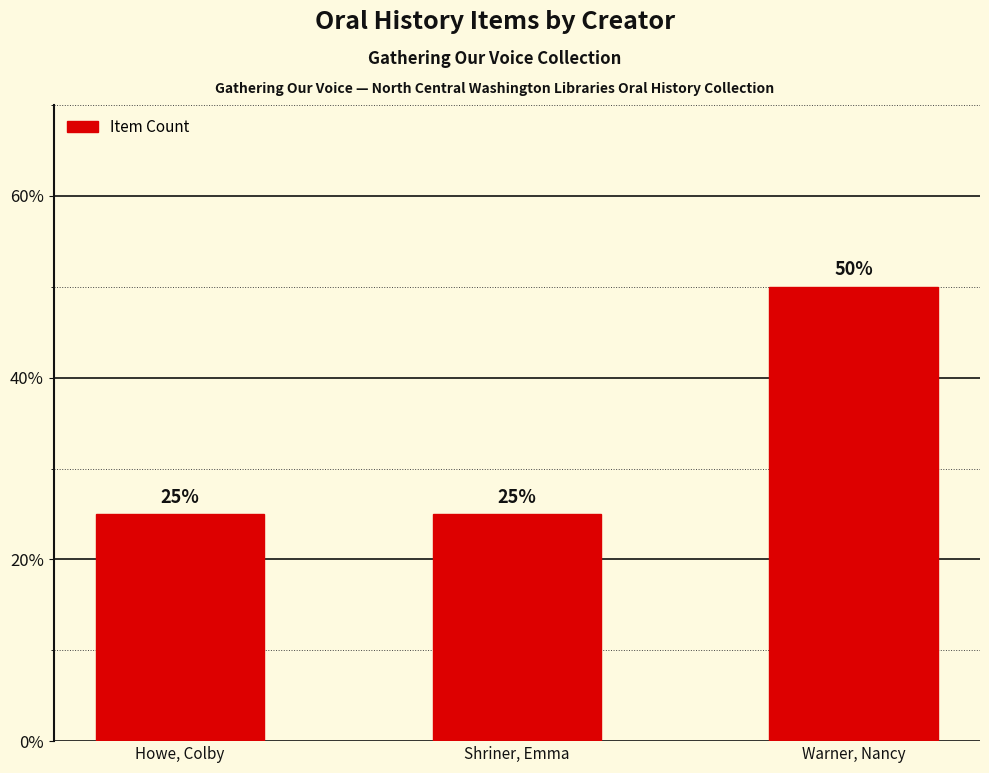

Which label corresponds to the largest value in the chart?

Warner, Nancy